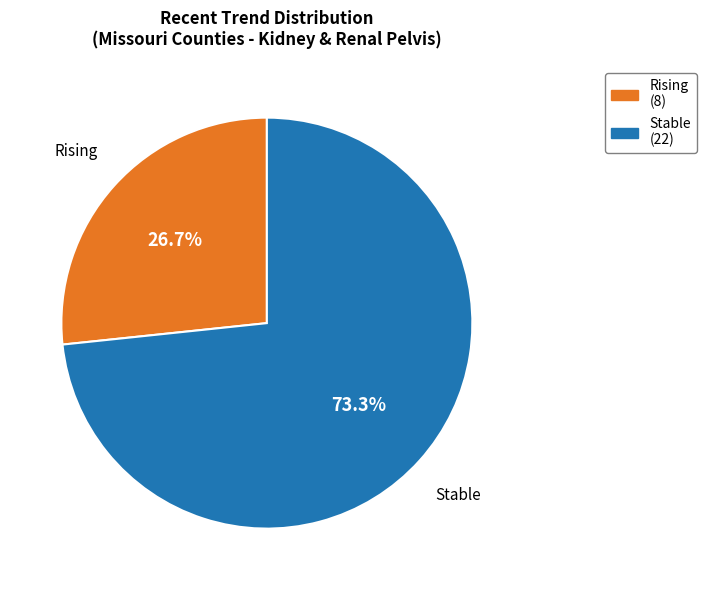

Which category has the smallest portion of the pie?

Rising (8)